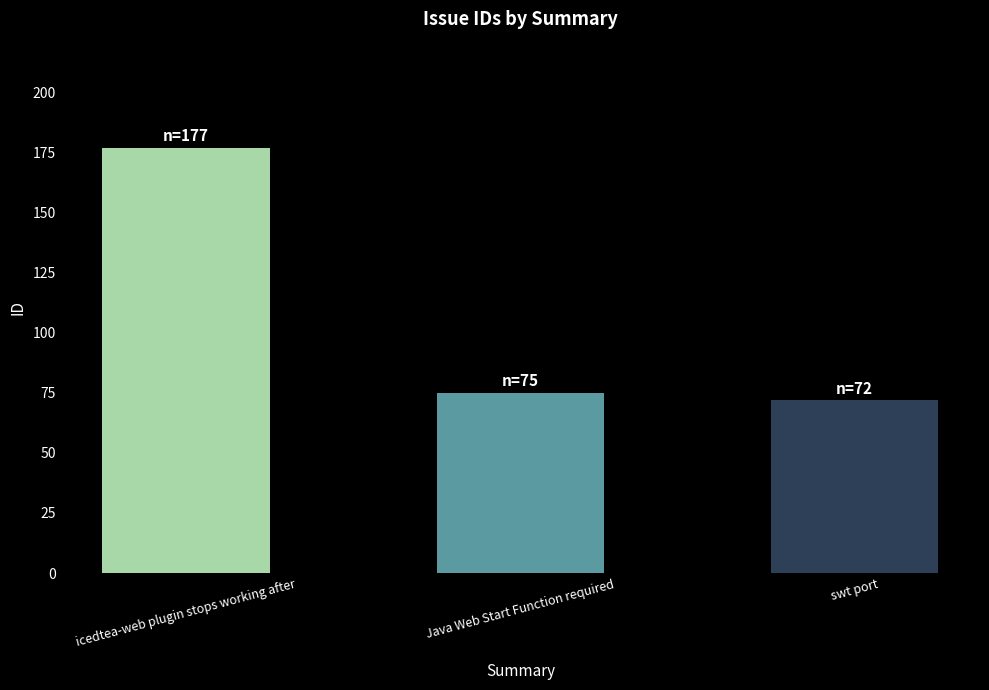

Are the bars grouped side by side (vs. stacked)?

No